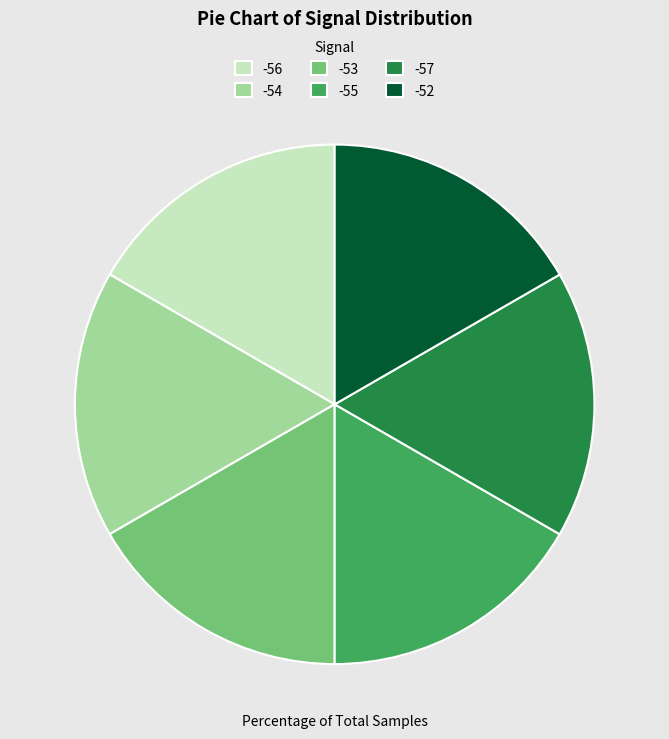

Is it true that -55 is 9% of the pie?

False